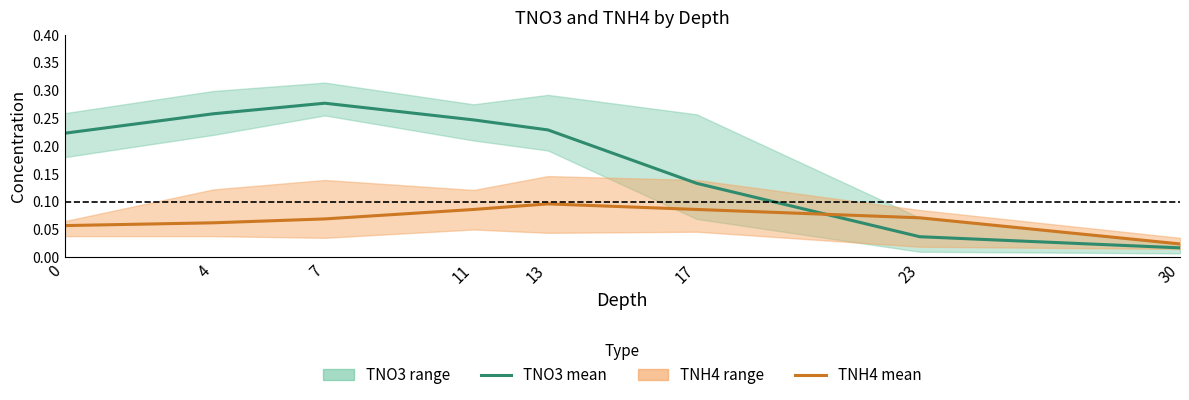

How many categories are shown in the chart?

8